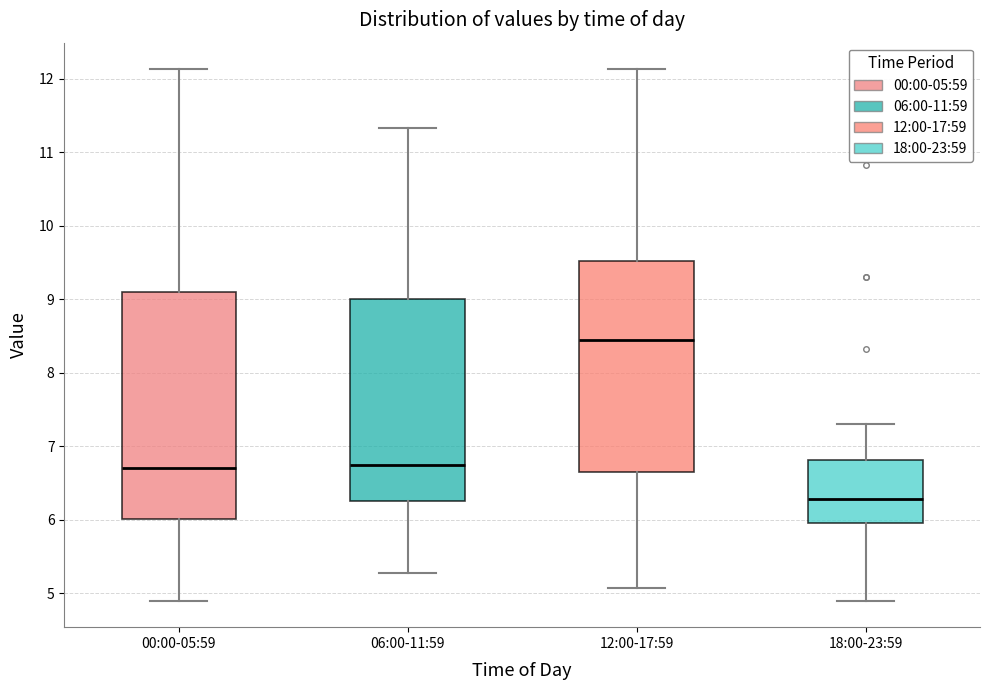

Reading left to right, transcribe this box plot: for each box, give where its median line is, the range the box spans, and where its two whiskers end, as read against the y-axis. The values are not printed on the chart, so give them approximately, as read against the axis.

00:00-05:59: median 6.7, box 6.0 to 9.1, whiskers 4.9 to 12.1
06:00-11:59: median 6.8, box 6.3 to 9.0, whiskers 5.3 to 11.3
12:00-17:59: median 8.5, box 6.6 to 9.5, whiskers 5.1 to 12.1
18:00-23:59: median 6.3, box 6.0 to 6.8, whiskers 4.9 to 7.3